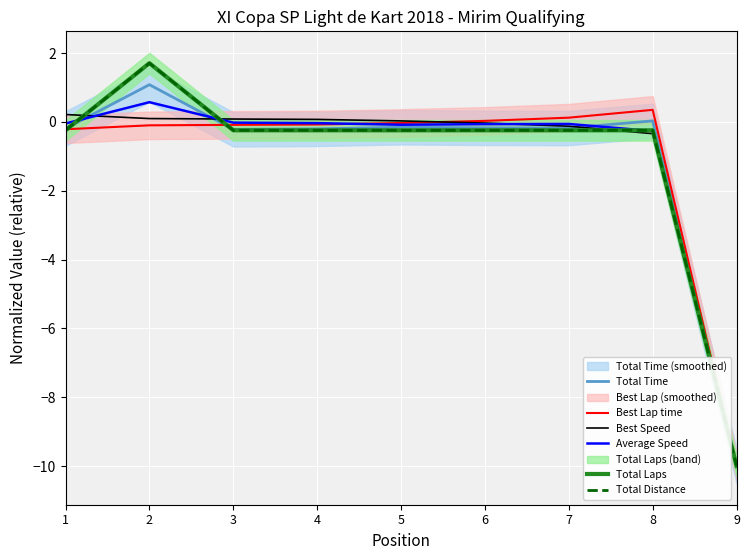

What is the difference between the maximum and minimum values in the Best Lap time series?

10.4